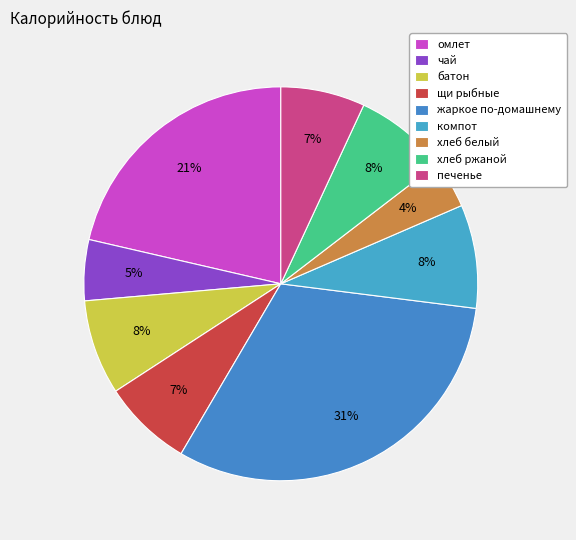

Rank the categories by value from lowest to highest.

хлеб белый, чай, печенье, щи рыбные, хлеб ржаной, батон, компот, омлет, жаркое по-домашнему